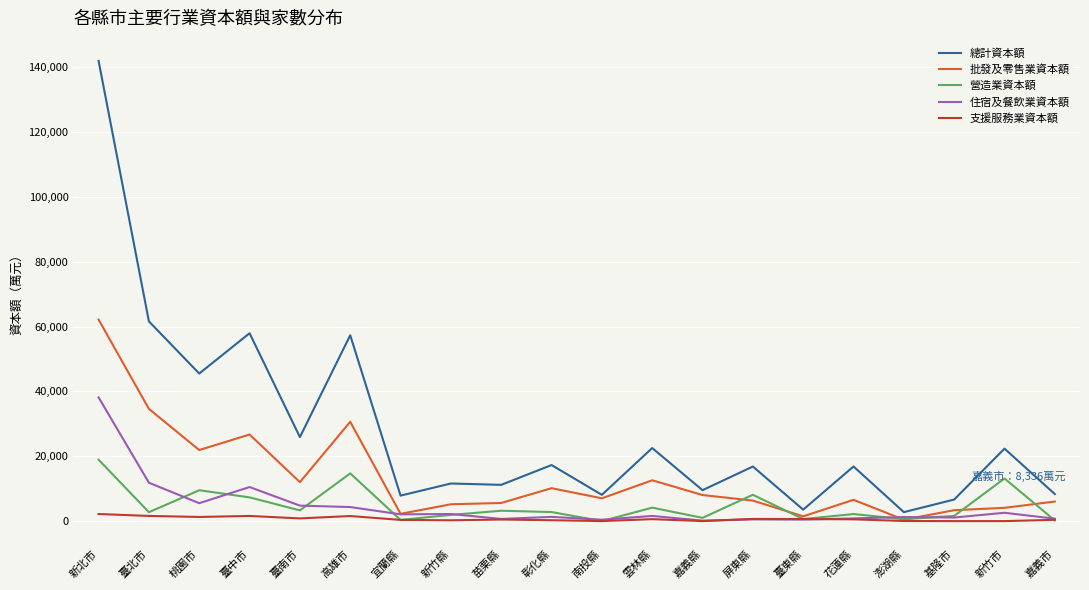

At how many categories does at least one series exceed 41532?

5